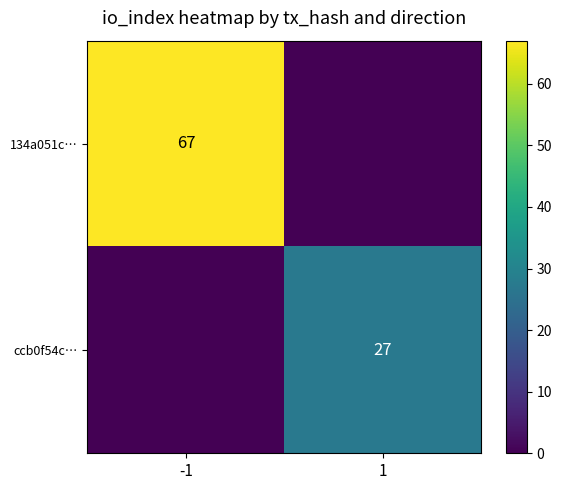

The value of ccb0f54c… at 1 is 27. True or false?

True